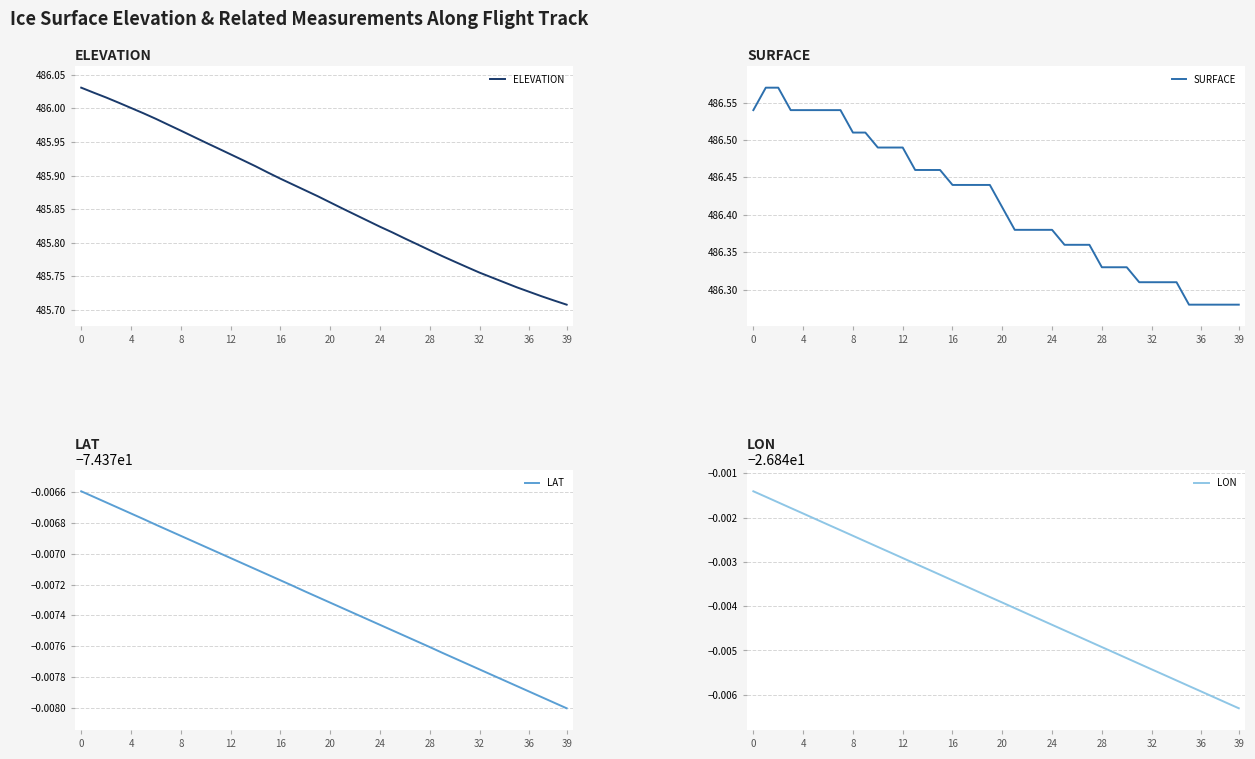

At how many categories does at least one series exceed 324?

40